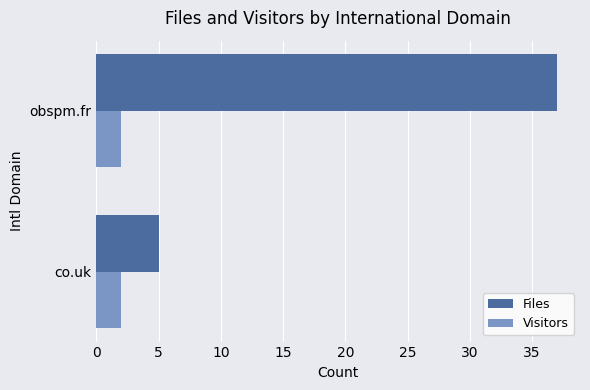

True or false: Files has a value of 25 at obspm.fr.

False